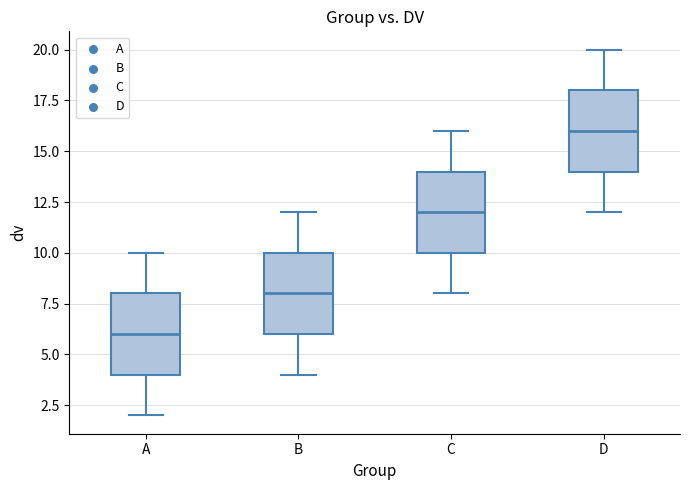

Where does the median line of the box for C sit on the y-axis? The values are not printed on the chart, so give them approximately, as read against the axis.

12